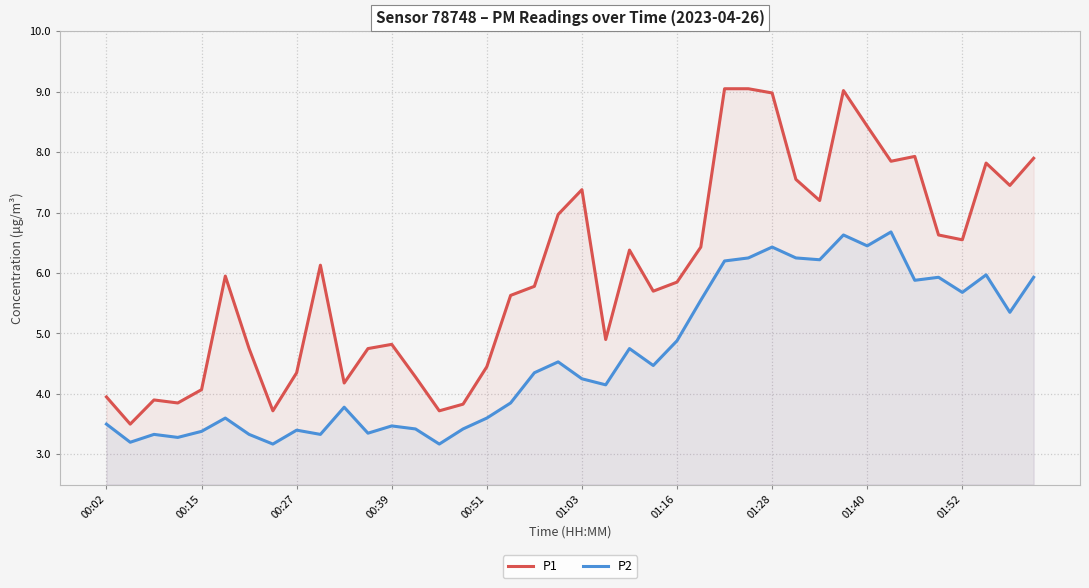

How many interior local valleys does the P2 series have?

13